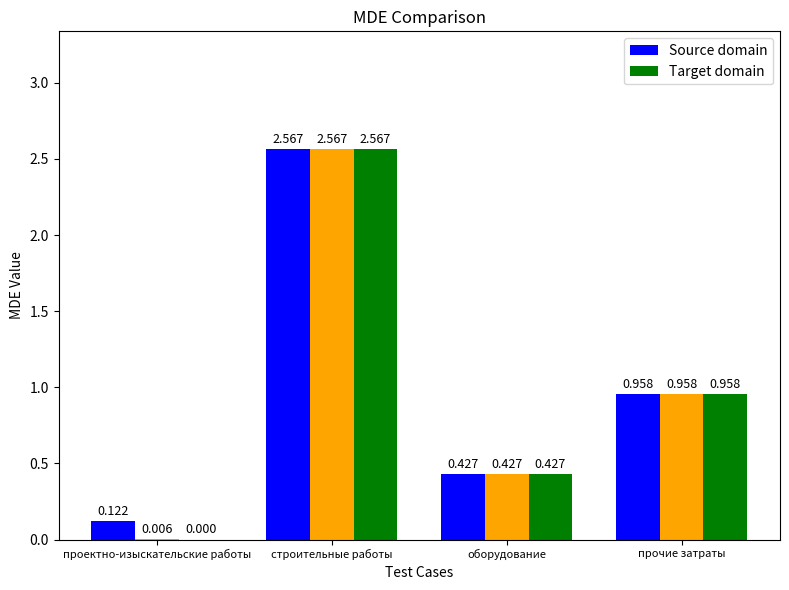

What is the sum of the Target domain values at проектно-изыскательские работы and оборудование?

0.4